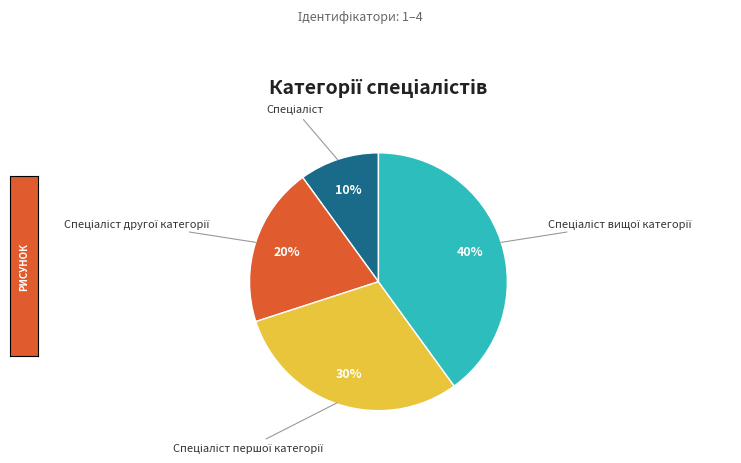

To the nearest percent, what is the average slice percentage?

25%